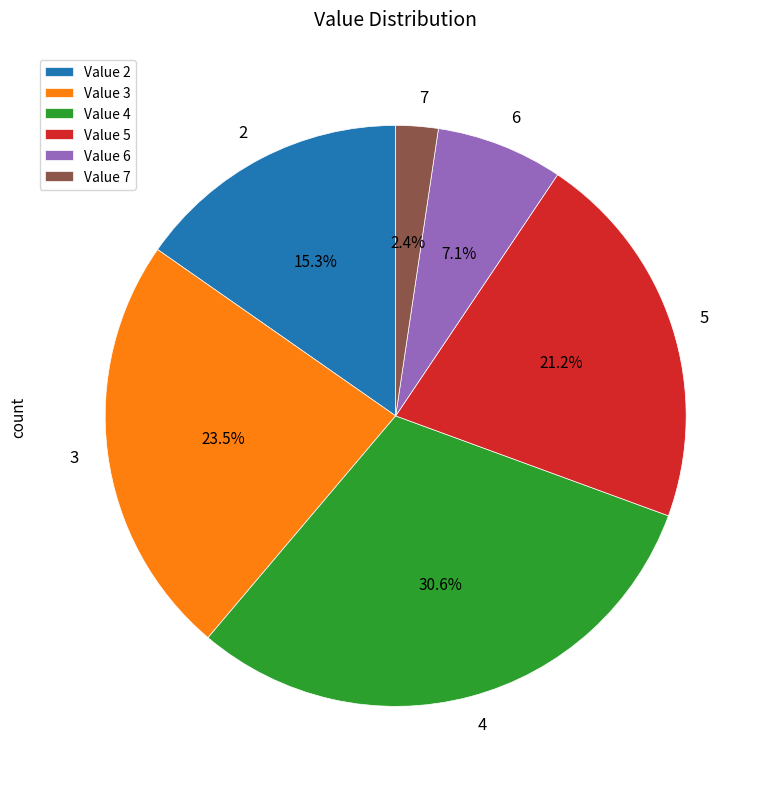

What percentage is the 5 slice, to the nearest percent?

21%